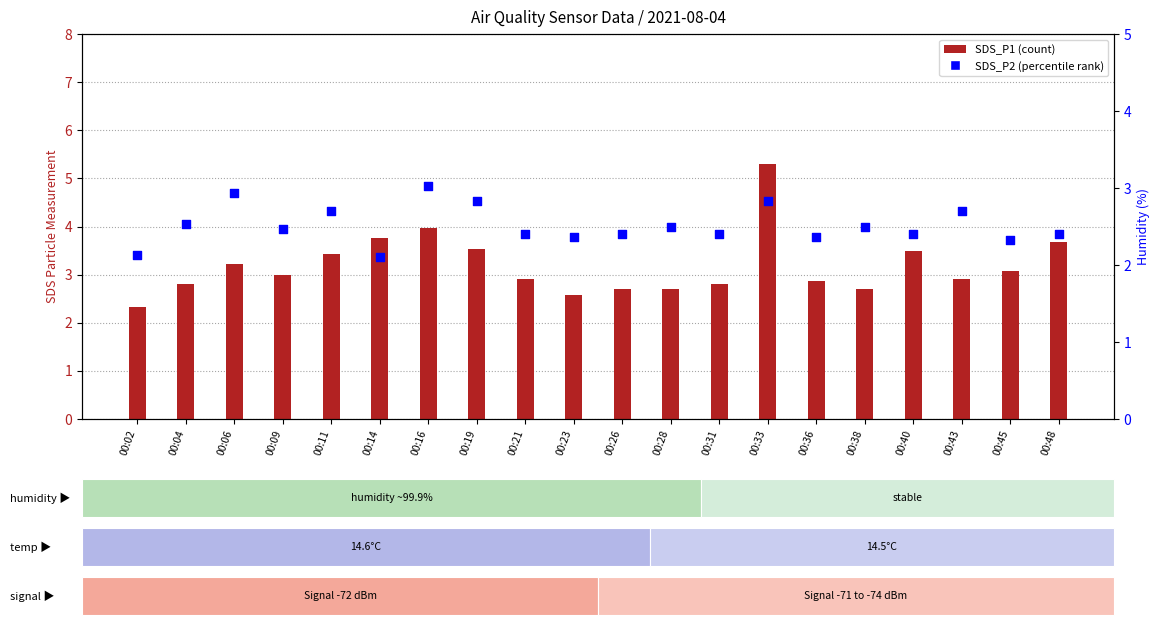

What are all the series names shown in the legend?

SDS_P1 (count), SDS_P2 (percentile rank)